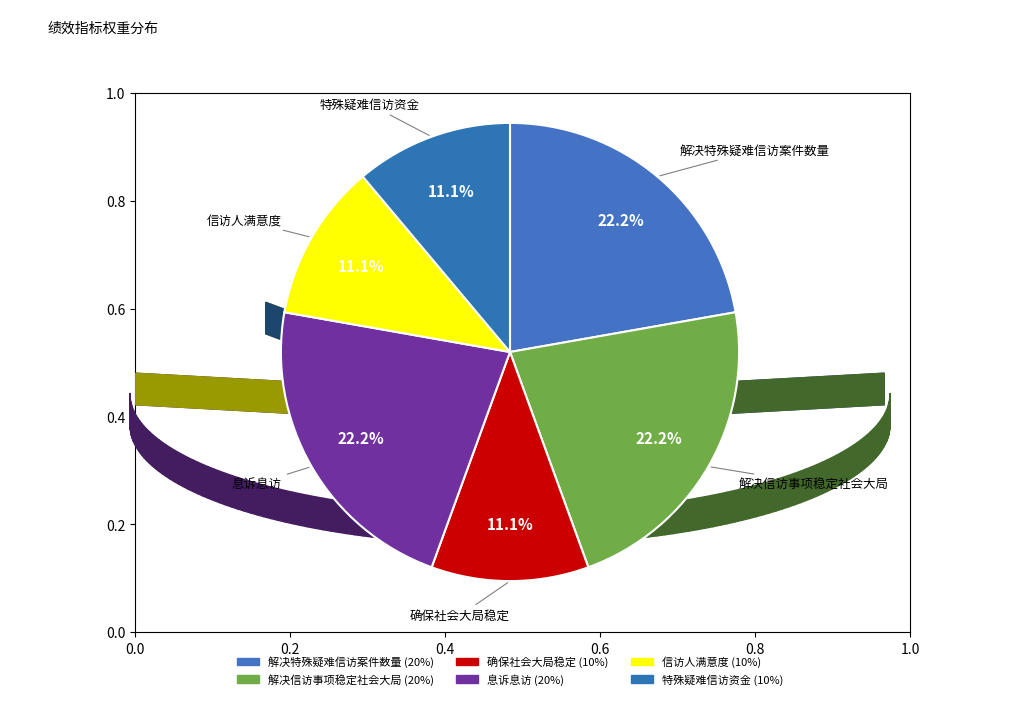

How many slices are in this pie chart?

6